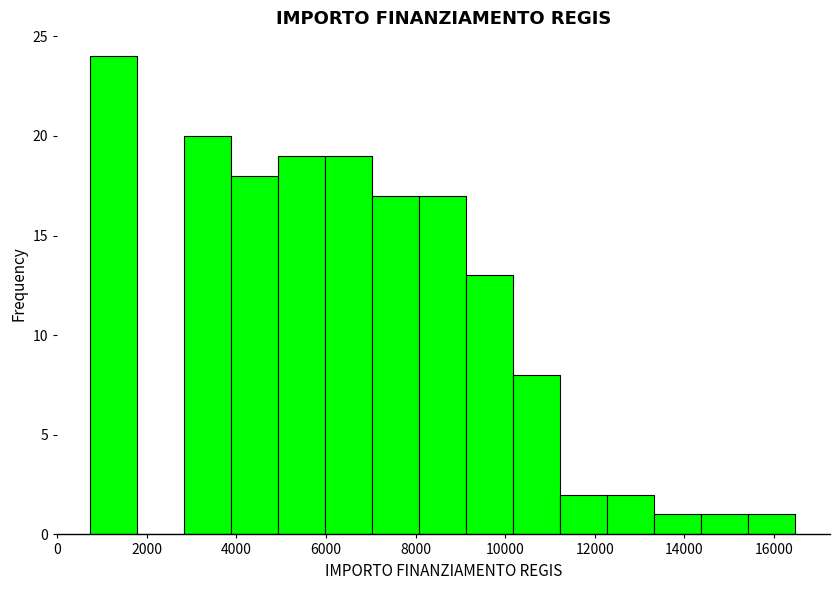

Over which range of the x-axis is the bar tallest?

800 to 1800